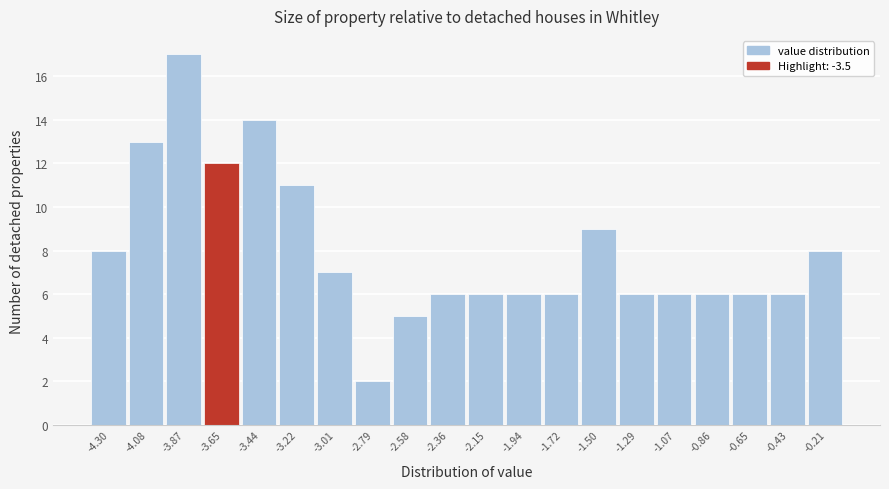

Reading left to right, list all the values displayed in this chart.

-4.30=8	-4.08=13	-3.87=17	-3.65=12	-3.44=14	-3.22=11	-3.01=7	-2.79=2	-2.58=5	-2.36=6	-2.15=6	-1.94=6	-1.72=6	-1.50=9	-1.29=6	-1.07=6	-0.86=6	-0.65=6	-0.43=6	-0.21=8